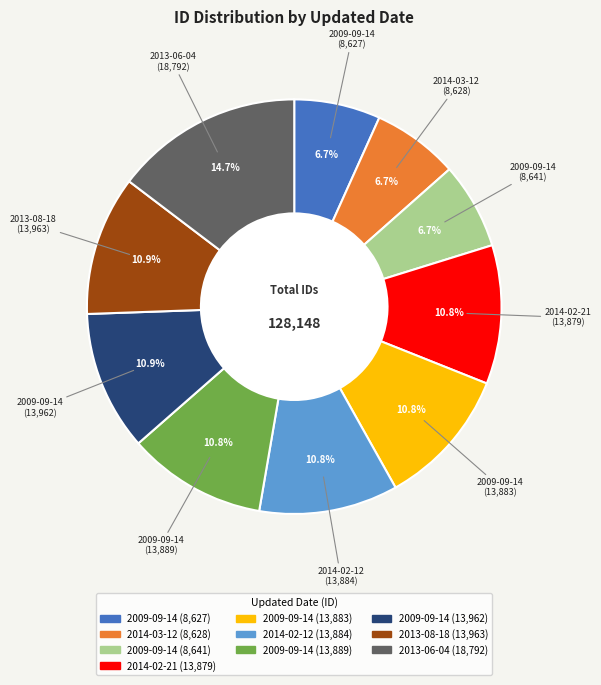

Count the number of slices in the pie.

10